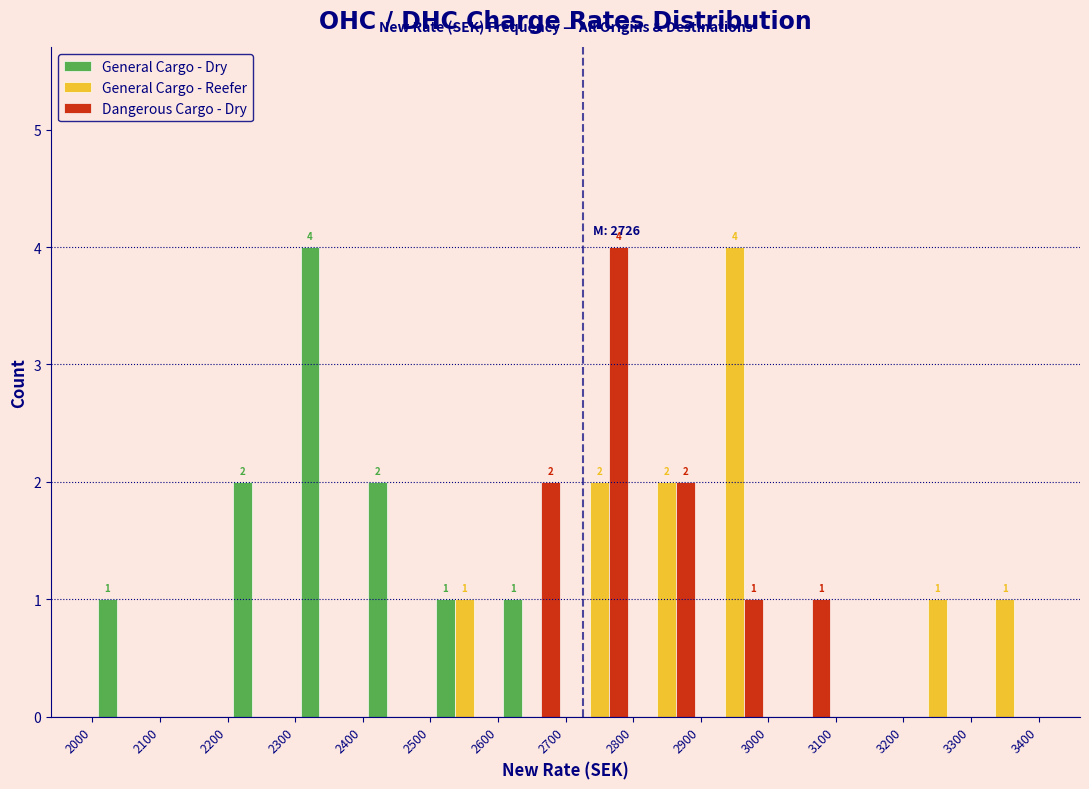

In the Dangerous Cargo - Dry series, which range on the x-axis has the tallest bar?

2700 to 2800